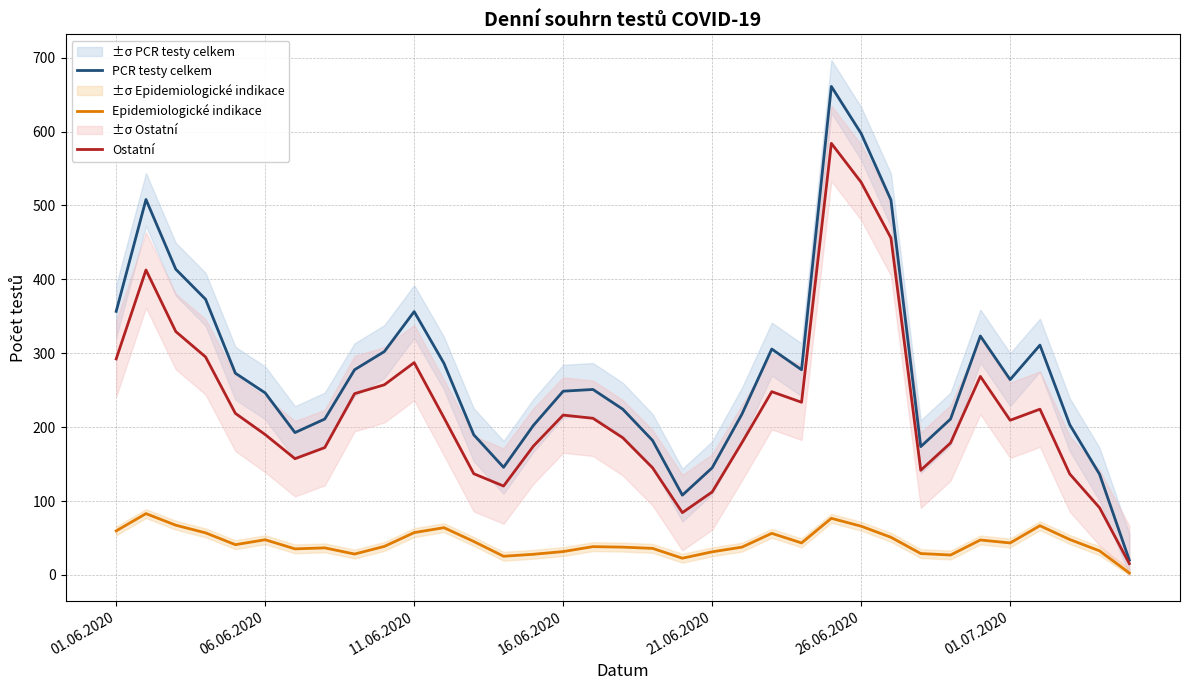

True or false: Epidemiologické indikace and PCR testy celkem cross at least once.

False